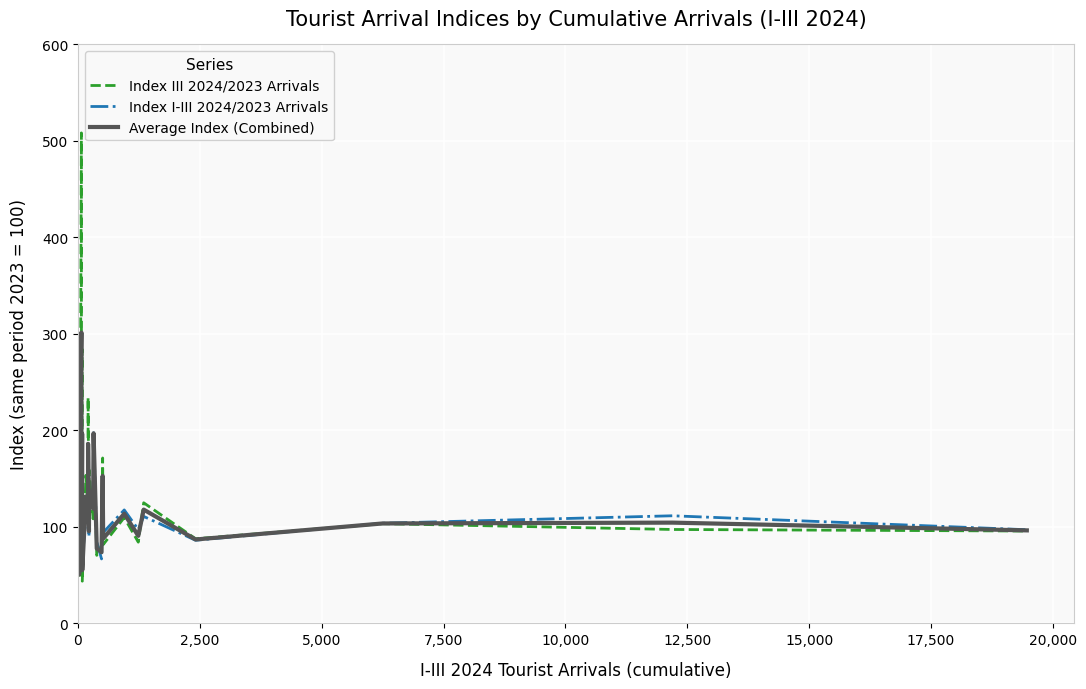

What is the label of the 22nd point from the right?

15,000